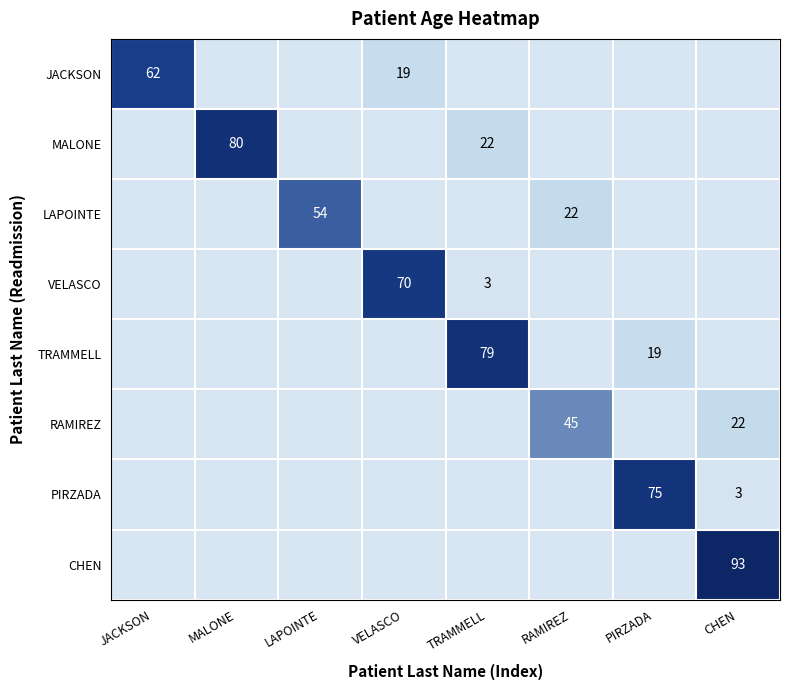

The value of RAMIREZ at RAMIREZ is 45. True or false?

True